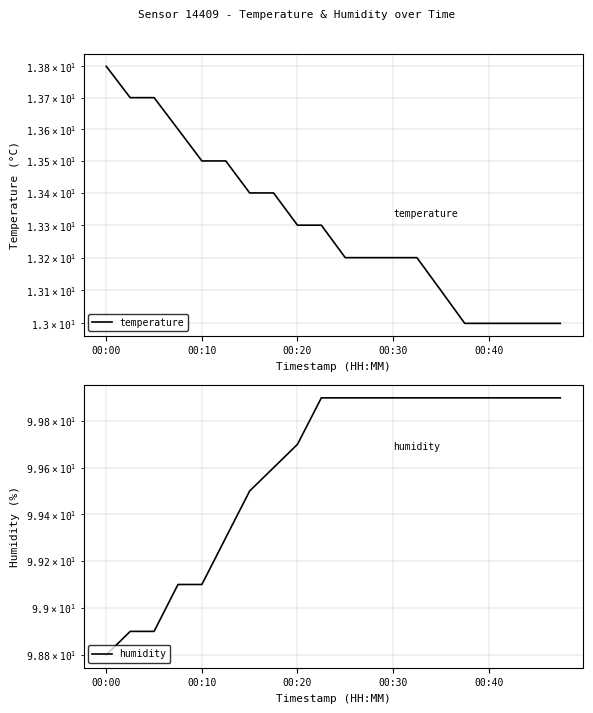

Where is humidity nearest to the value 99?

00:10